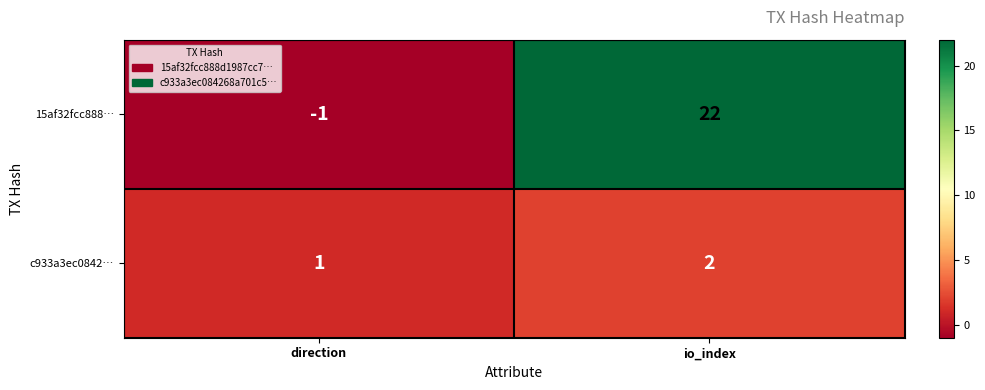

At how many categories does at least one series exceed 2?

1